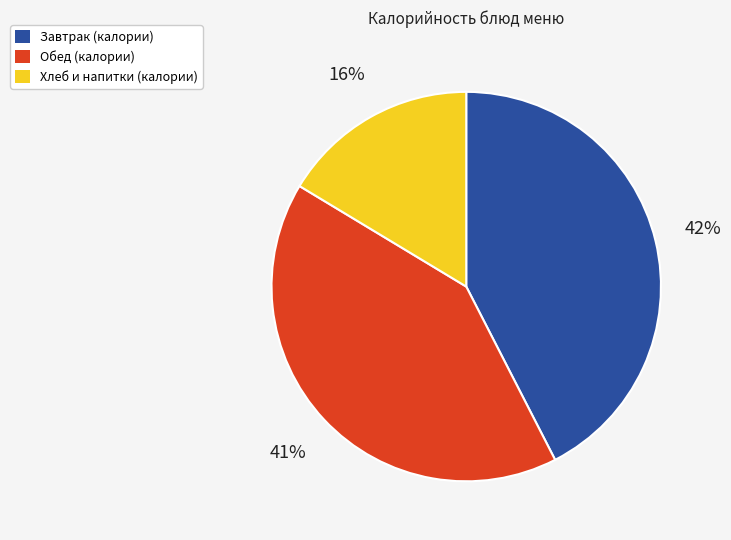

To the nearest percent, what is the difference between the largest and smallest slice percentages?

26%